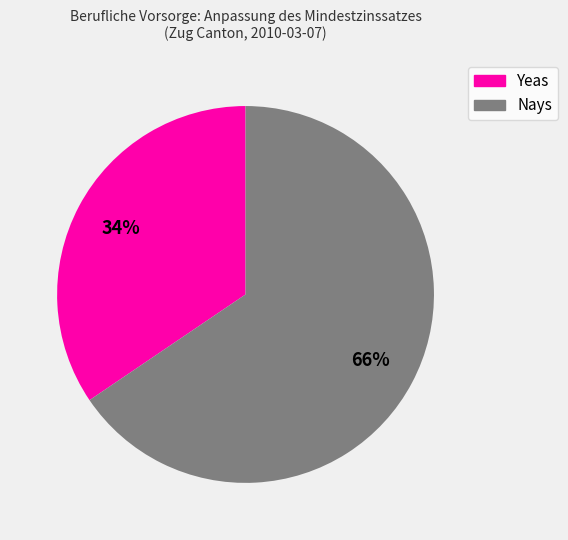

To the nearest percent, what is the average slice percentage?

50%